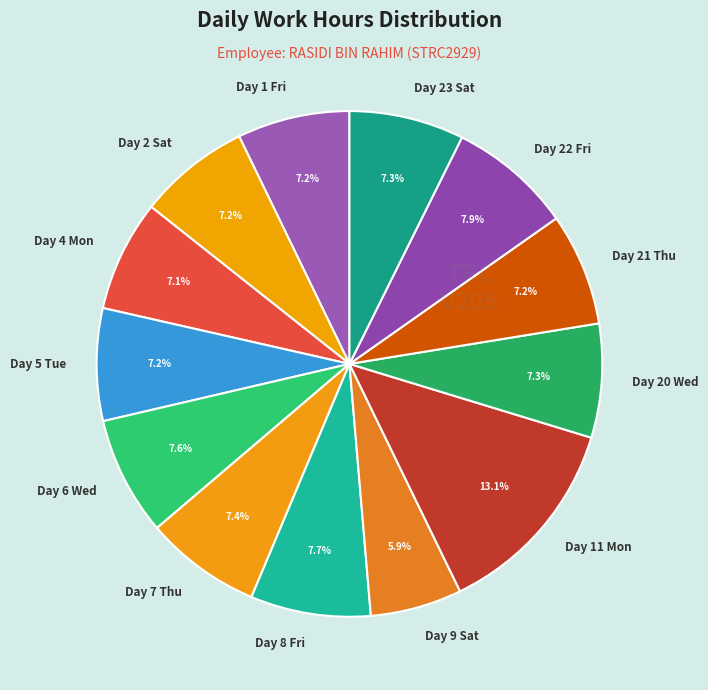

Which category has the biggest portion of the pie?

Day 11 Mon